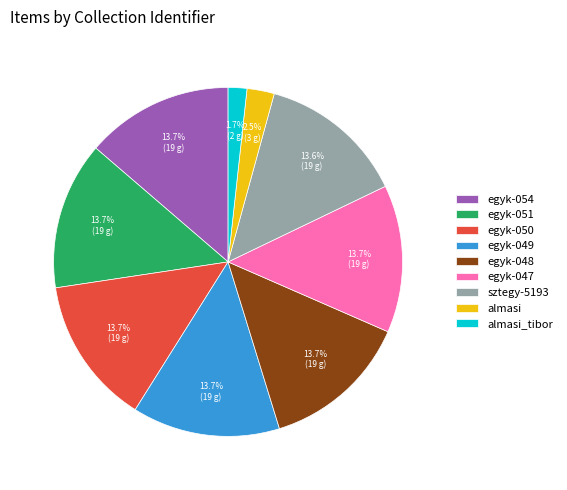

What is the smallest slice in the pie chart?

almasi_tibor